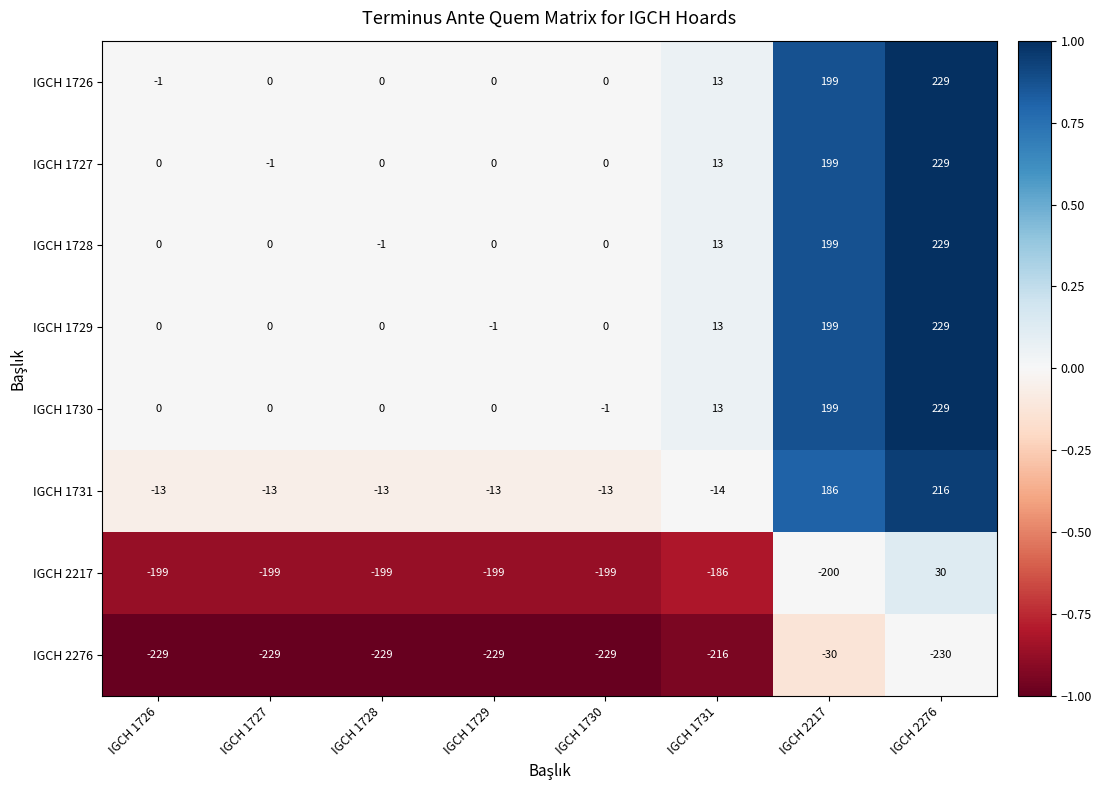

At which category does the chart reach its peak across all series?

IGCH 2276